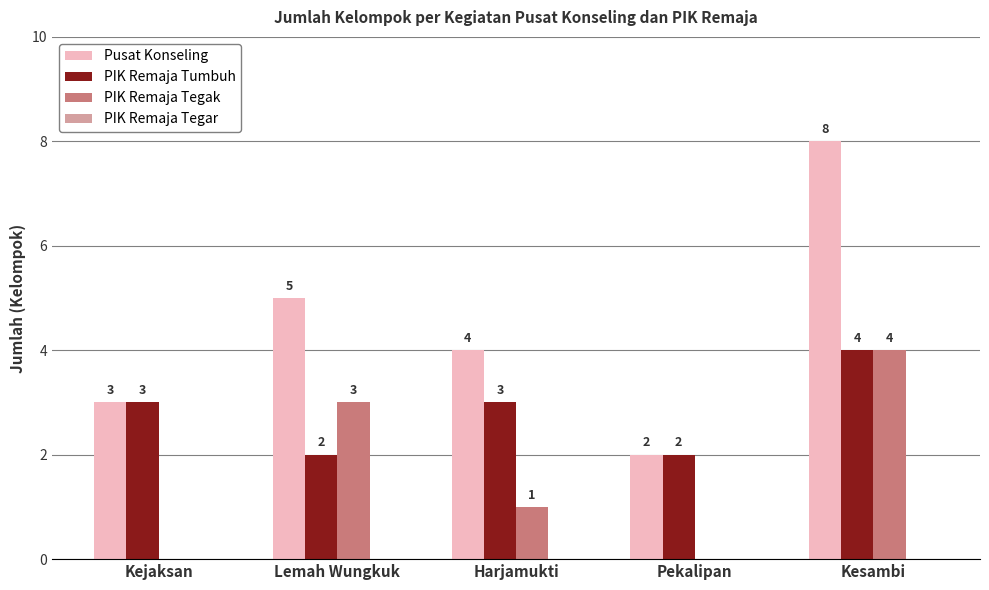

True or false: Pusat Konseling has a value of 4 at Harjamukti.

True